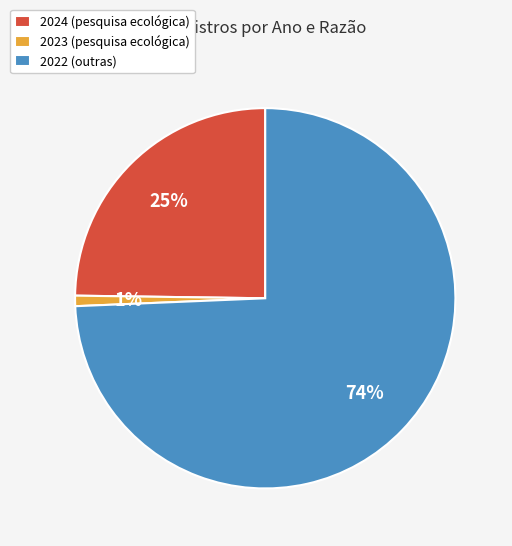

Is the sum of 2023 (pesquisa ecológica) and 2022 (outras) greater than half?

Yes